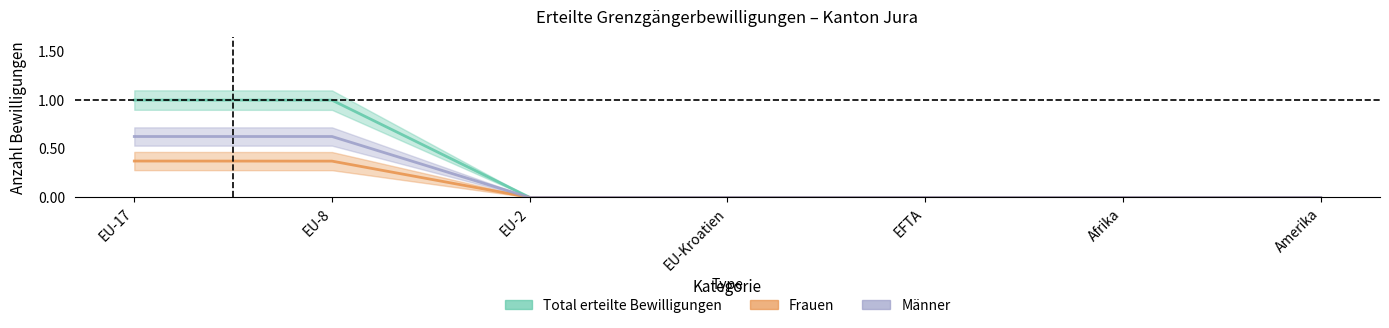

Reading left to right, list all the values displayed in this chart.

Total erteilte Bewilligungen: 1.0	1.0	0.0	0.0	0.0	0.0	0.0
Frauen: 0.4	0.4	0.0	0.0	0.0	0.0	0.0
Männer: 0.6	0.6	0.0	0.0	0.0	0.0	0.0